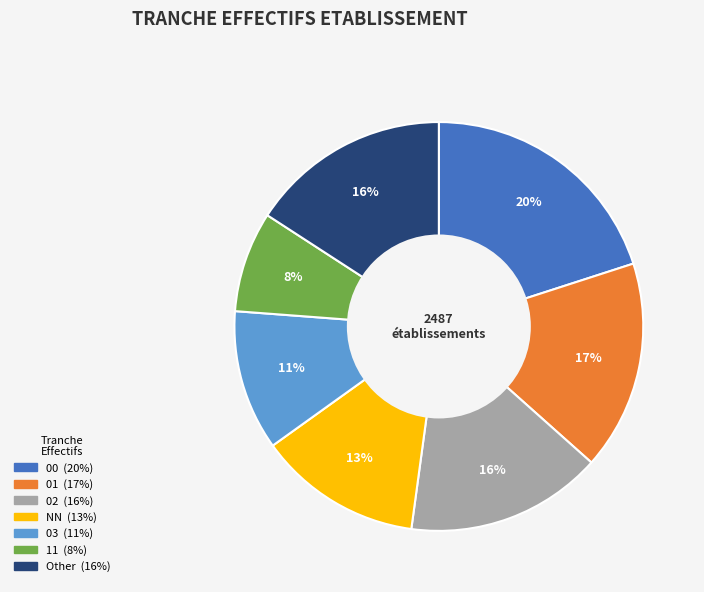

Is there any slice that represents more than half of the pie?

No